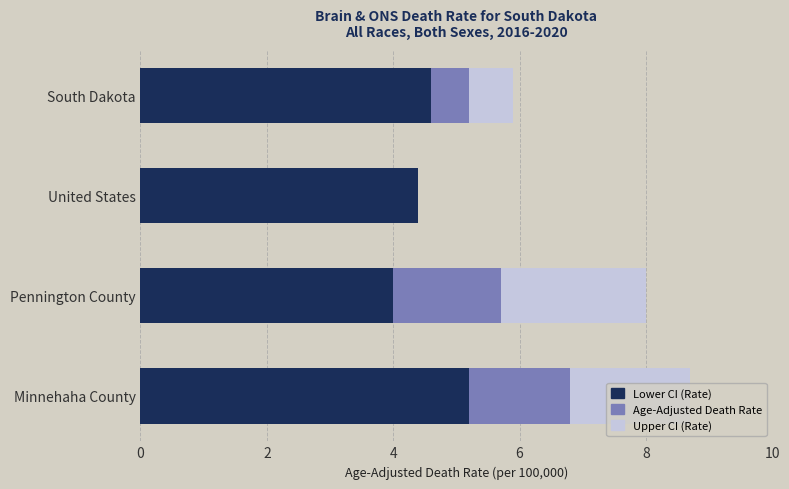

At which category is the sum across all series the highest?

Minnehaha County